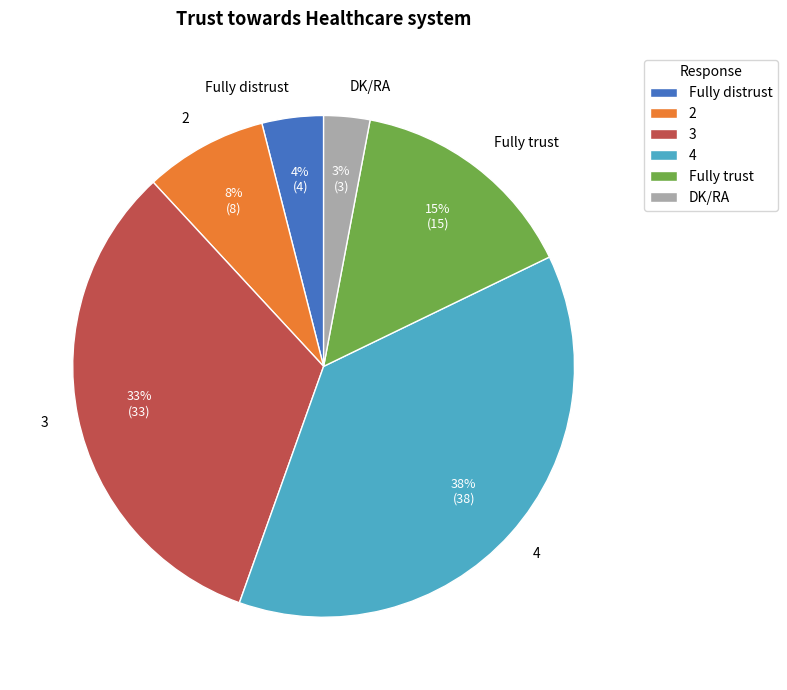

The 2 slice represents 21% of the pie. True or false?

False